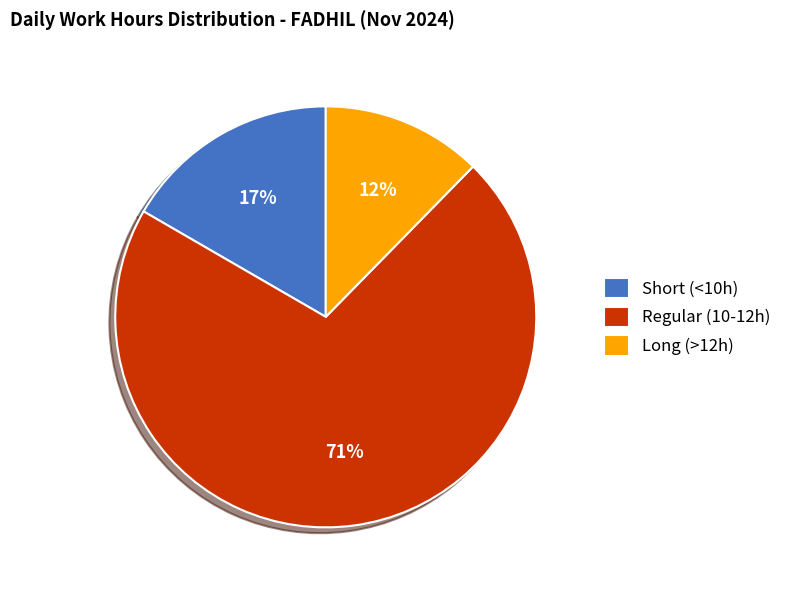

Which category has the biggest portion of the pie?

Regular (10-12h)